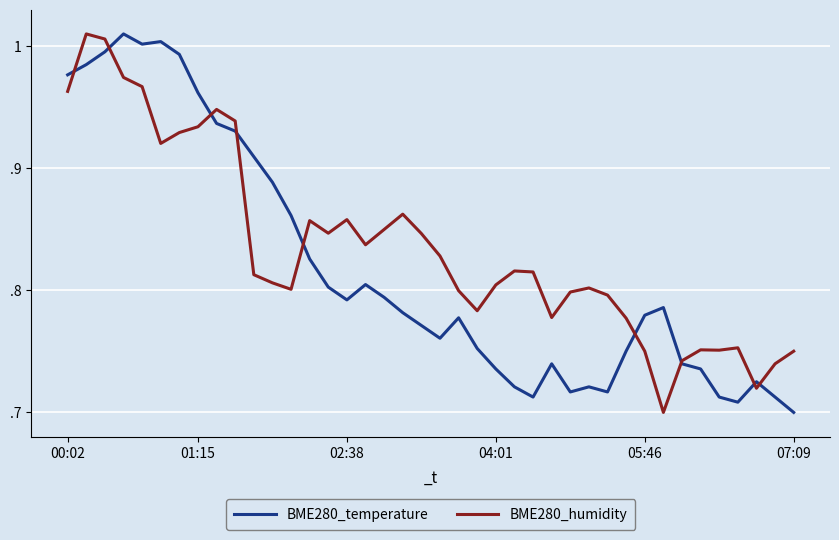

What is the label of the 19th point from the left?

18